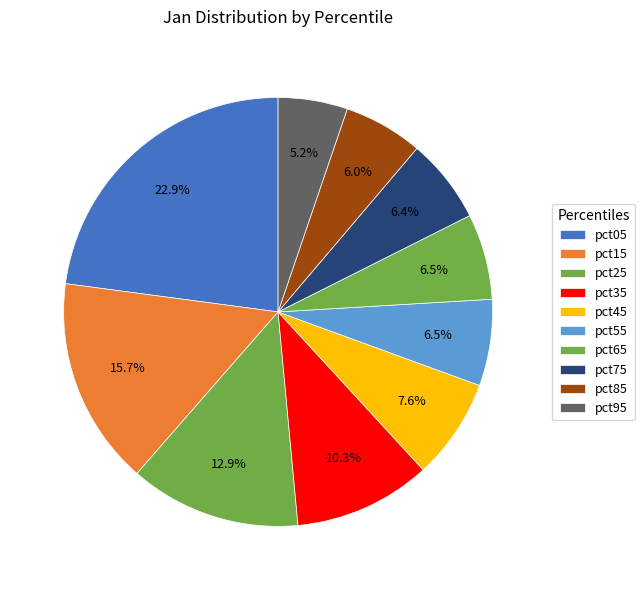

True or false: pct85 accounts for 13% of the total.

False